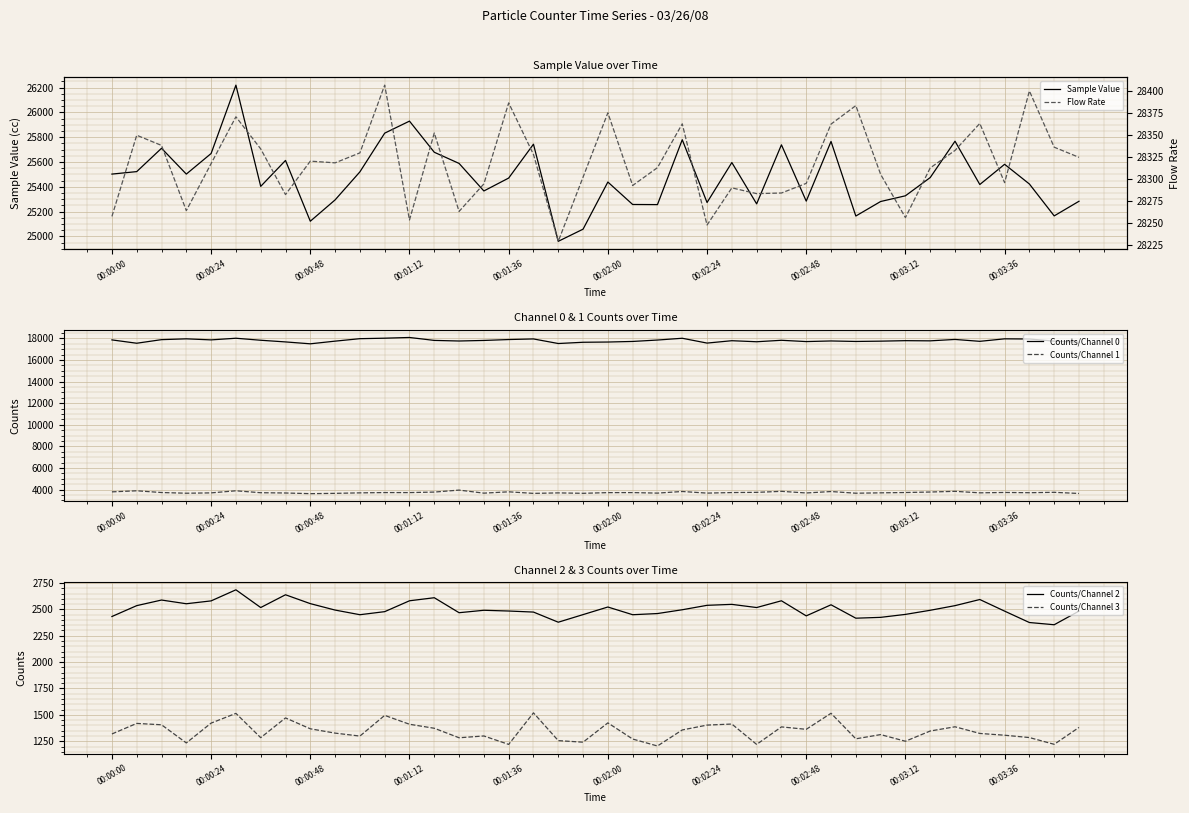

What is the difference between the maximum and minimum values in the Counts/Channel 1 series?

330